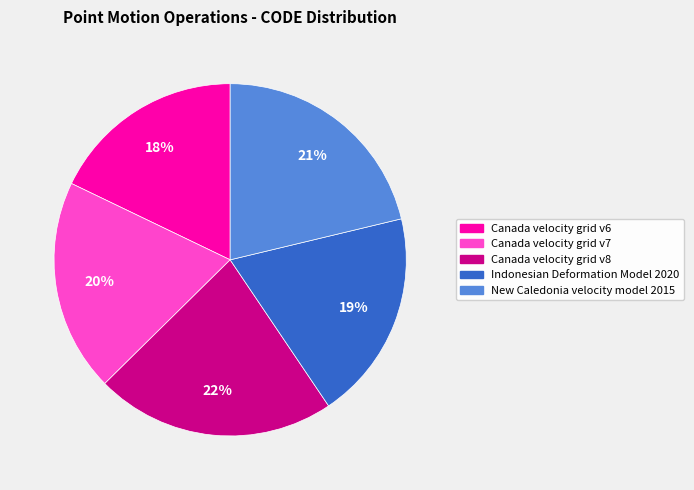

Which has a higher value, Canada velocity grid v8 or New Caledonia velocity model 2015?

Canada velocity grid v8